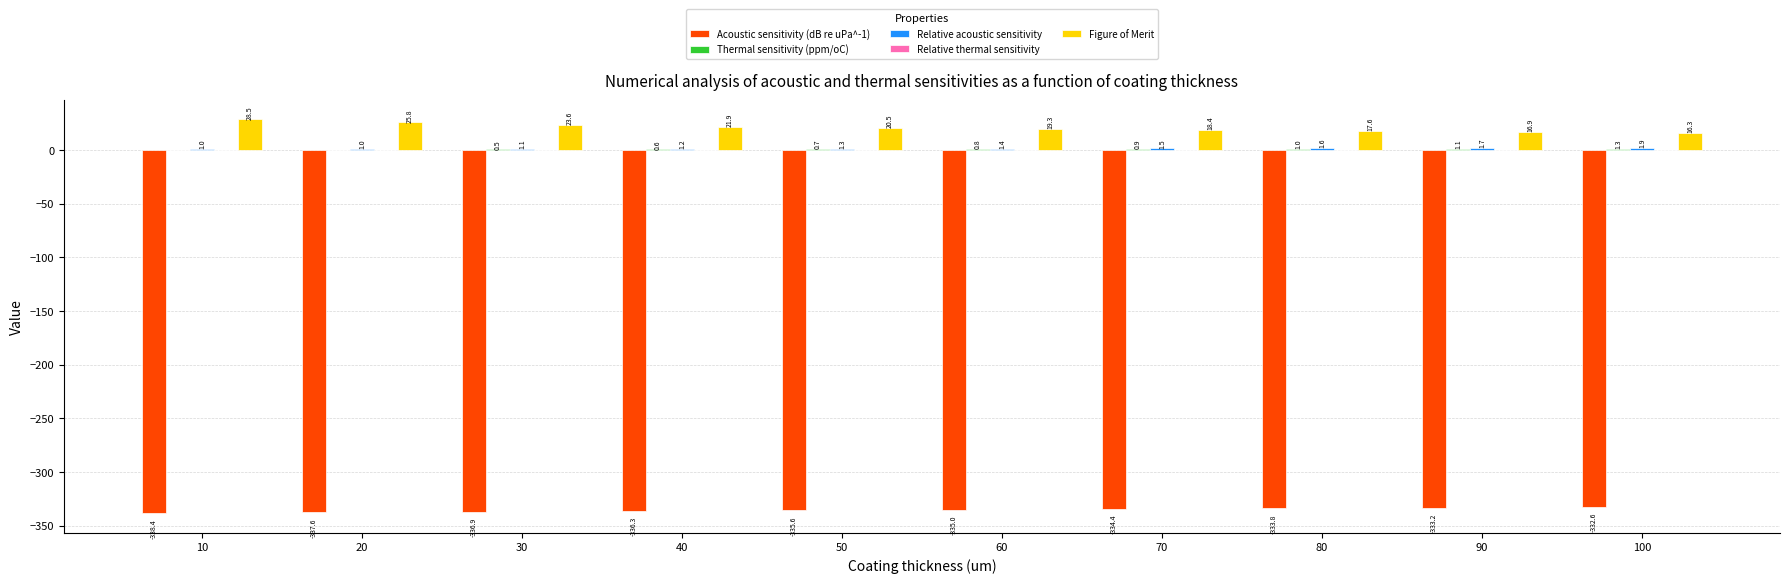

At which category is the sum across all series the highest?

10